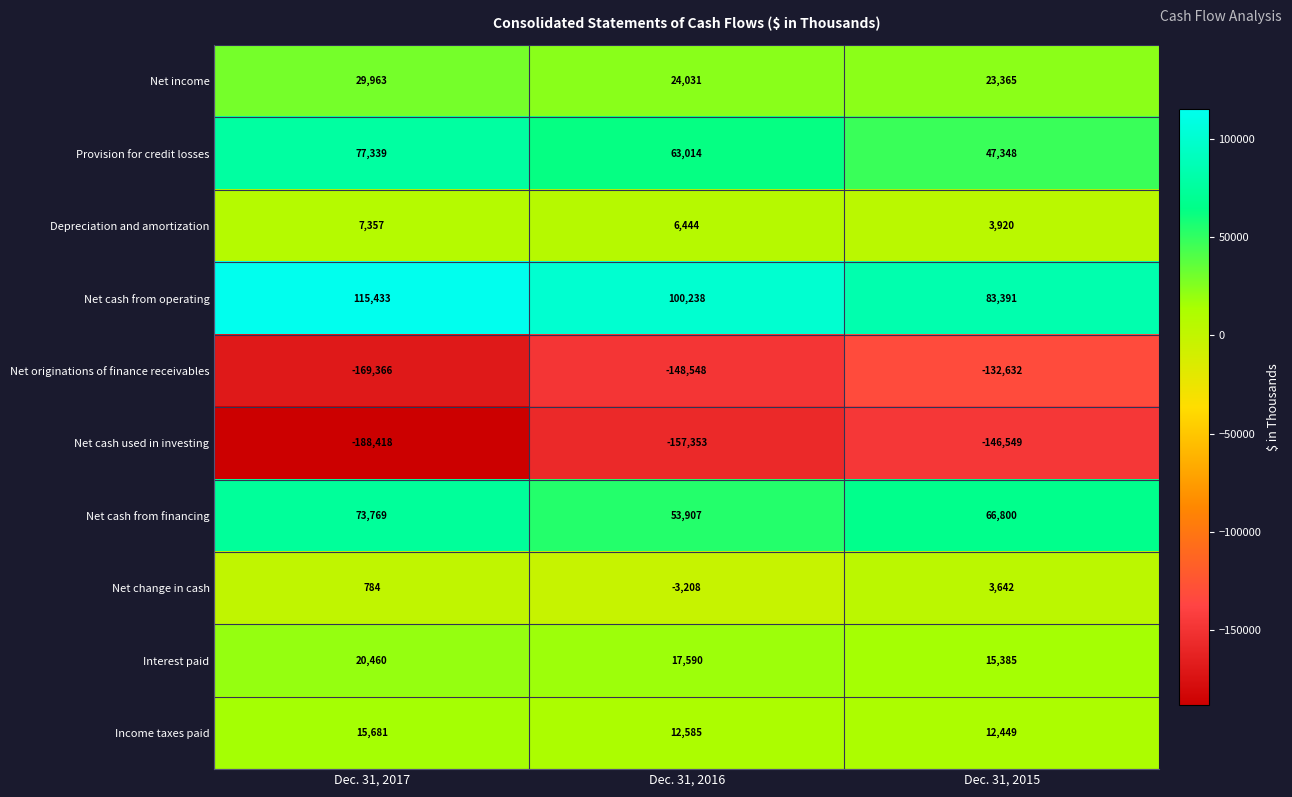

Rank the categories by Net originations of finance receivables value from lowest to highest.

Dec. 31, 2017, Dec. 31, 2016, Dec. 31, 2015